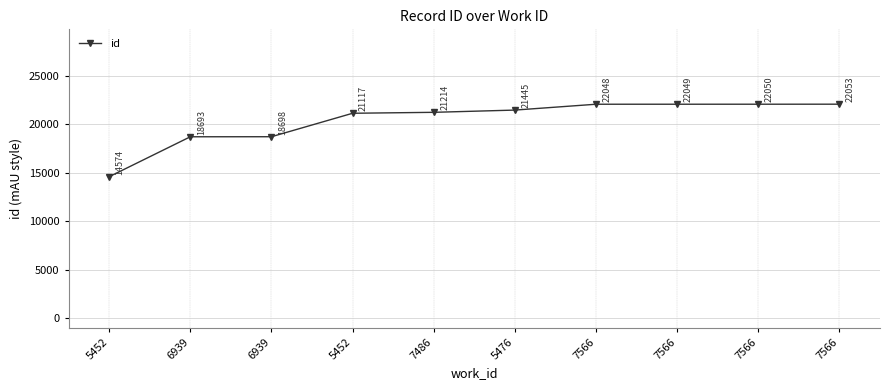

How many categories are shown in the chart?

10